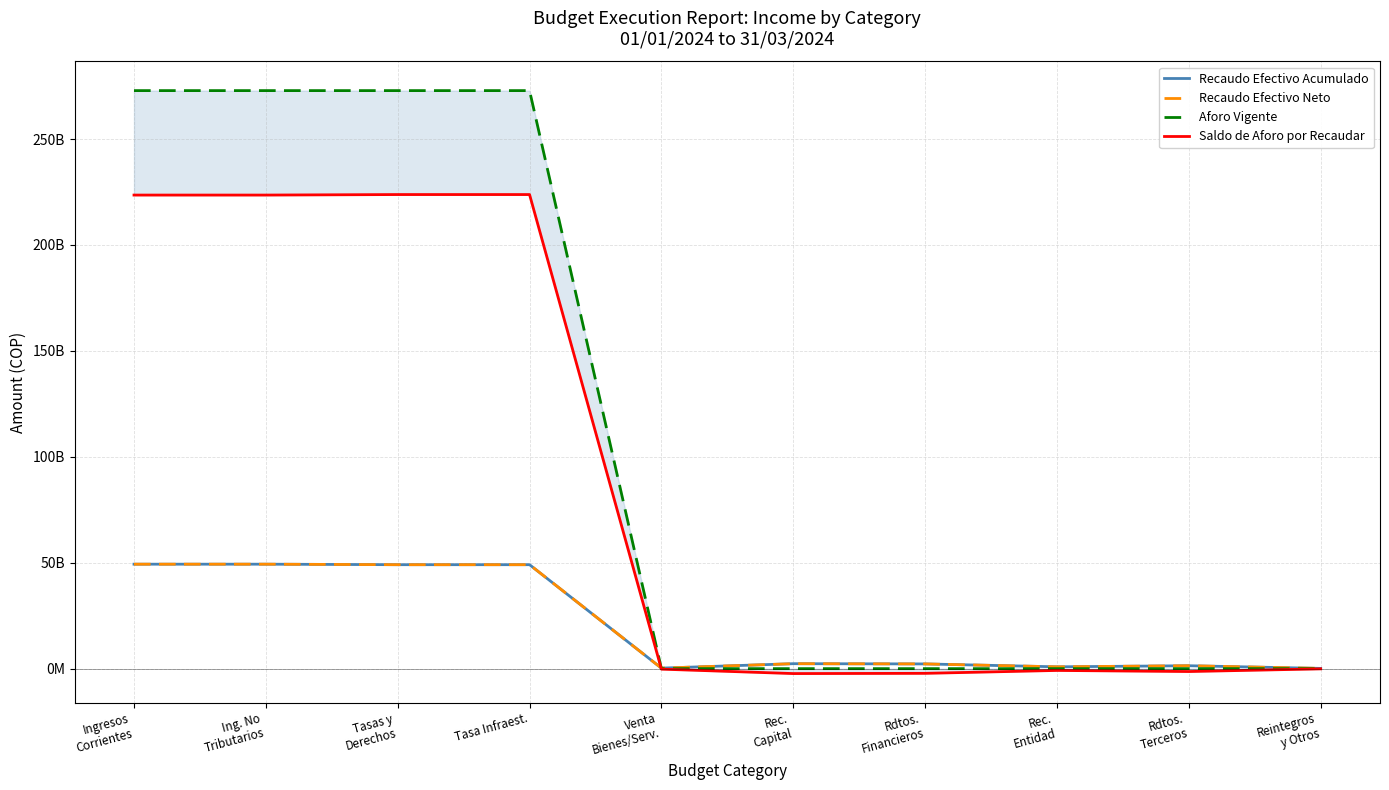

Reading left to right, list all the values displayed in this chart.

Recaudo Efectivo Acumulado: Ingresos
Corrientes=49311093274.6	Ing. No
Tributarios=49311093274.6	Tasas y
Derechos=49069094938.7	Tasa Infraest.=49069094938.7	Venta
Bienes/Serv.=241998335.9	Rec.
Capital=2332056614.3	Rdtos.
Financieros=2222916183.3	Rec.
Entidad=854437198.0	Rdtos.
Terceros=1368478985.2	Reintegros
y Otros=109140431.0
Recaudo Efectivo Neto: Ingresos
Corrientes=49311093274.6	Ing. No
Tributarios=49311093274.6	Tasas y
Derechos=49069094938.7	Tasa Infraest.=49069094938.7	Venta
Bienes/Serv.=241998335.9	Rec.
Capital=2332056614.3	Rdtos.
Financieros=2222916183.3	Rec.
Entidad=854437198.0	Rdtos.
Terceros=1368478985.2	Reintegros
y Otros=109140431.0
Aforo Vigente: Ingresos
Corrientes=272881000000.0	Ing. No
Tributarios=272881000000.0	Tasas y
Derechos=272881000000.0	Tasa Infraest.=272881000000.0	Venta
Bienes/Serv.=0.0	Rec.
Capital=0.0	Rdtos.
Financieros=0.0	Rec.
Entidad=0.0	Rdtos.
Terceros=0.0	Reintegros
y Otros=0.0
Saldo de Aforo por Recaudar: Ingresos
Corrientes=223569906725.4	Ing. No
Tributarios=223569906725.4	Tasas y
Derechos=223811905061.3	Tasa Infraest.=223811905061.3	Venta
Bienes/Serv.=-241998335.9	Rec.
Capital=-2332056614.3	Rdtos.
Financieros=-2222916183.3	Rec.
Entidad=-854437198.0	Rdtos.
Terceros=-1368478985.2	Reintegros
y Otros=-109140431.0